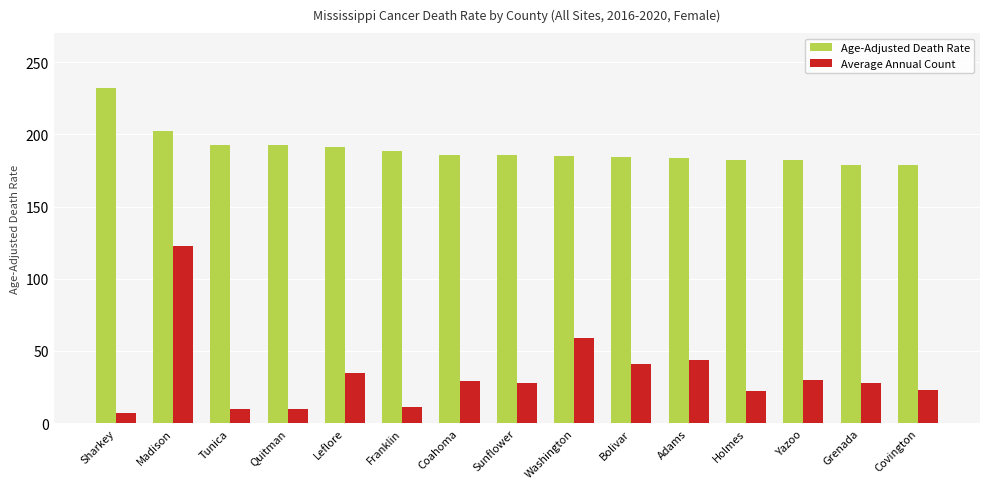

True or false: Age-Adjusted Death Rate has a value of 117.5 at Yazoo.

False